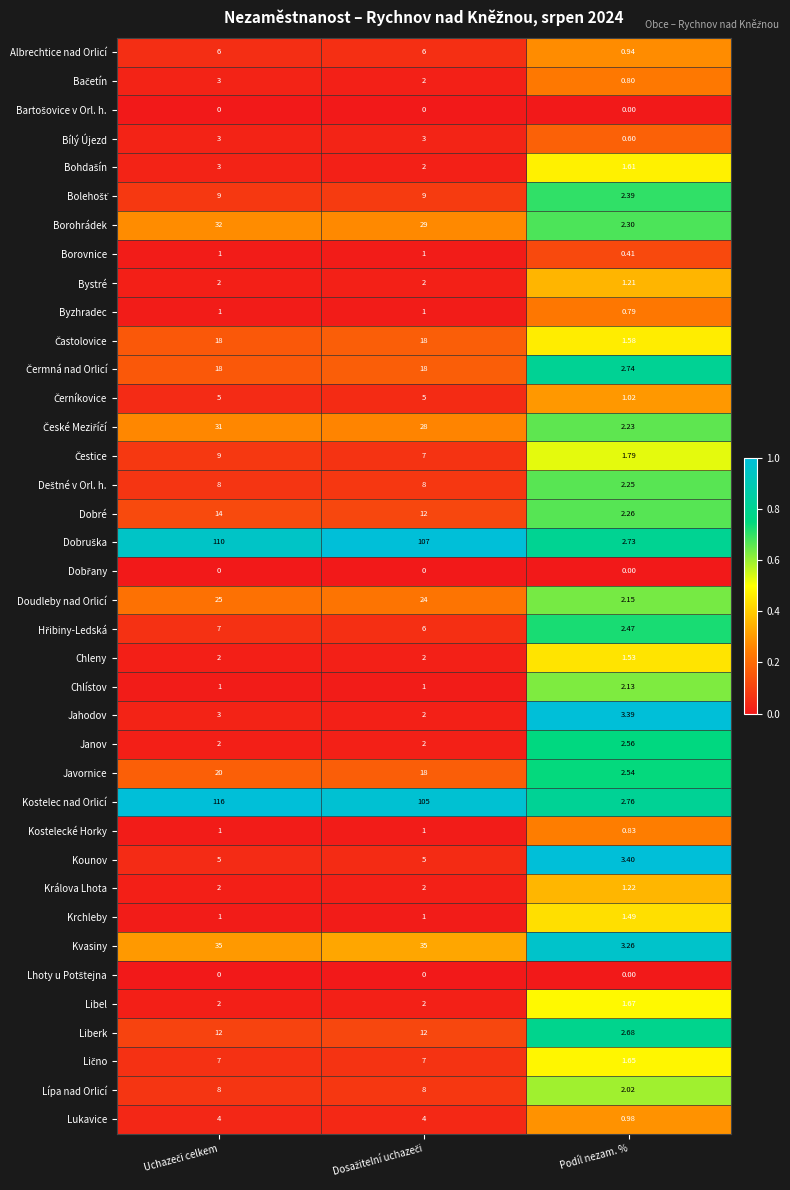

Which series has the largest total across all categories?

Kostelec nad Orlicí